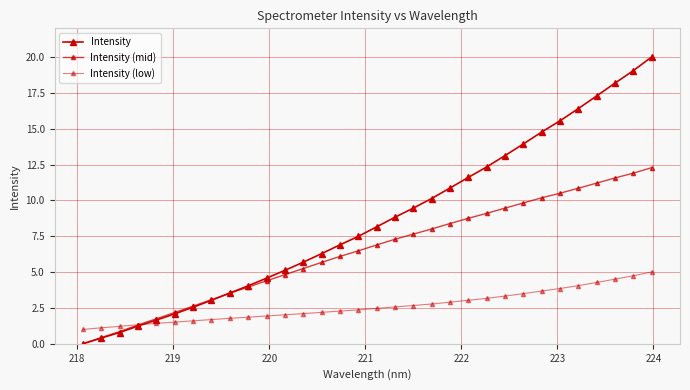

How many values in Intensity are above zero?

31